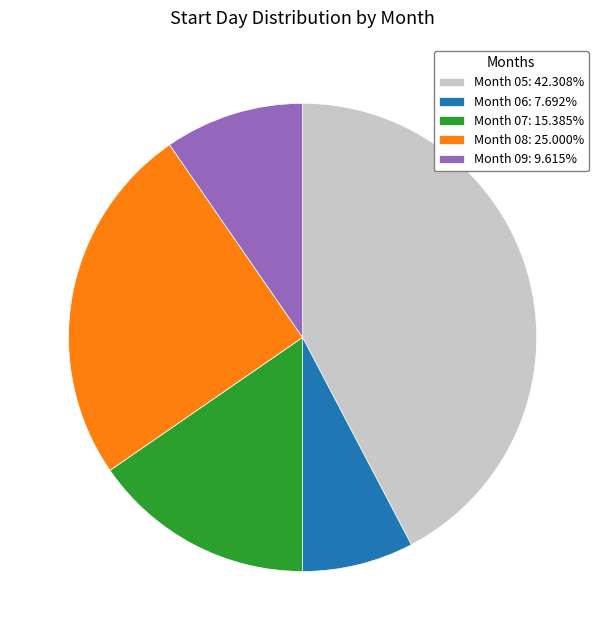

What is the ratio of the value at Month 05: 42.308% to the value at Month 09: 9.615%?

4.4